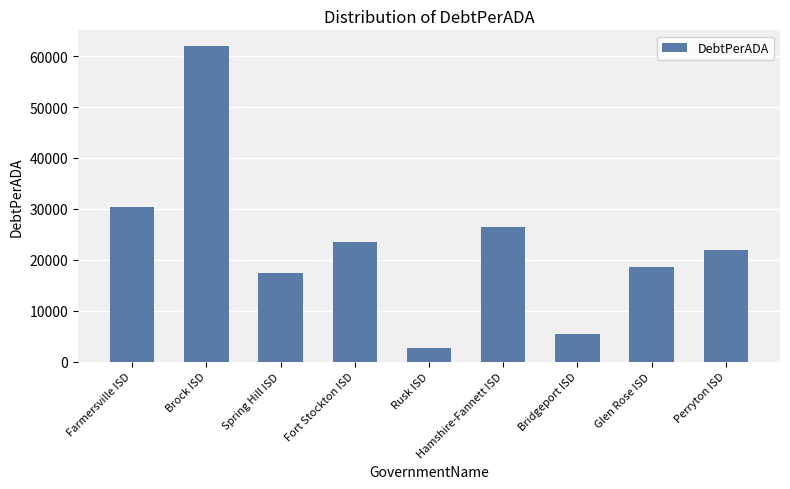

What is the ratio of the value at Fort Stockton ISD to the value at Bridgeport ISD?

4.4